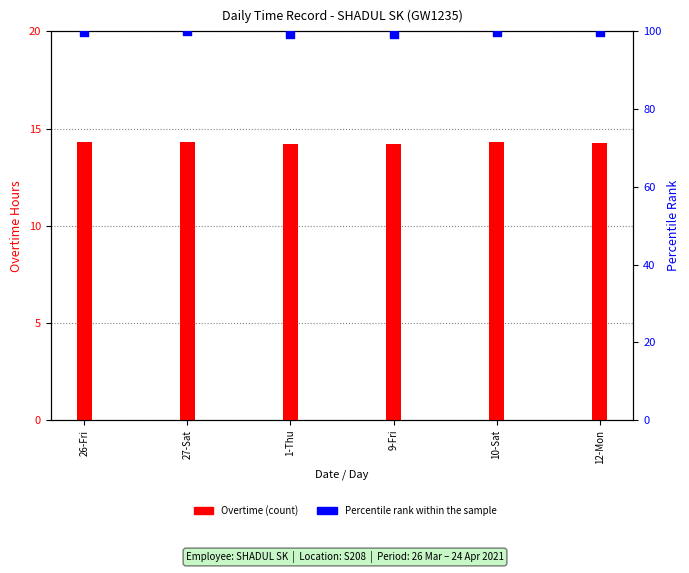

What are all the series names shown in the legend?

Overtime, Percentile rank